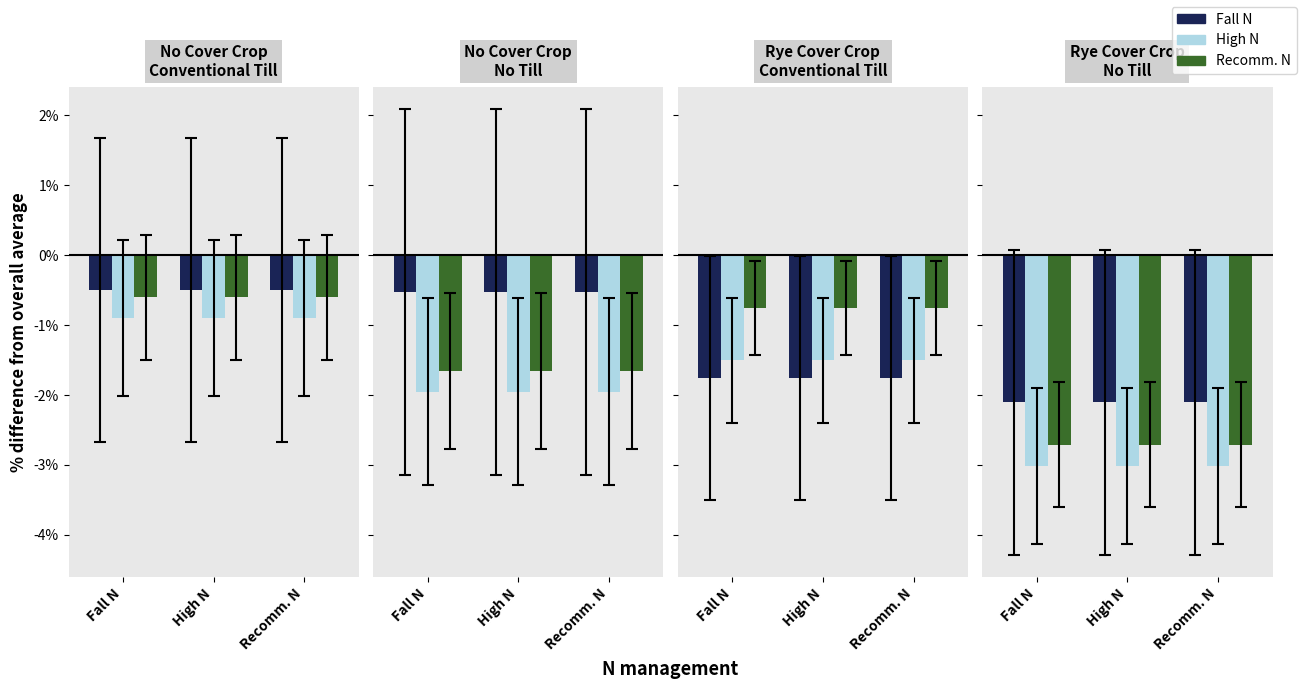

Count the number of categories in the chart.

3